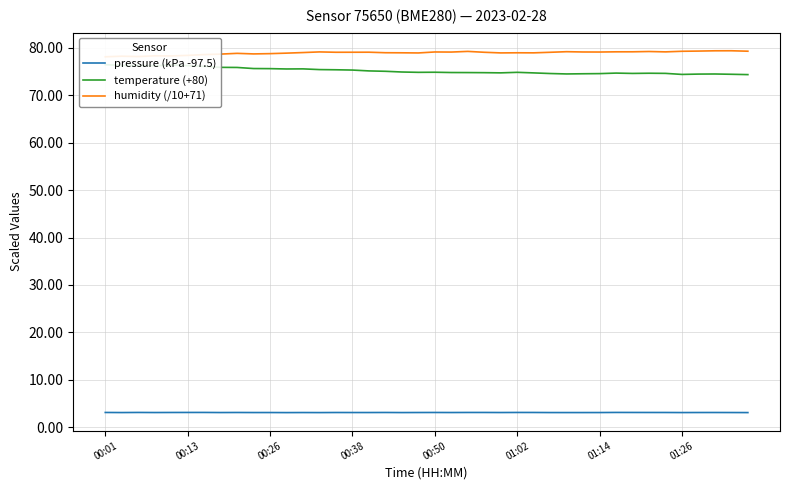

List the series in order of their peak value, highest first.

humidity (/10+71), temperature (+80), pressure (kPa -97.5)